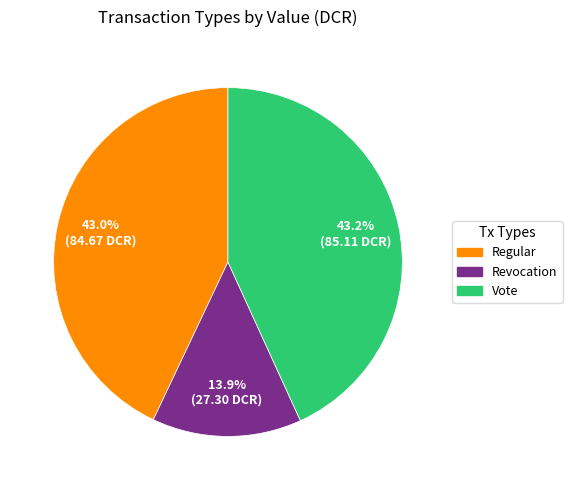

To the nearest percent, what percentage of the pie is Regular?

43%